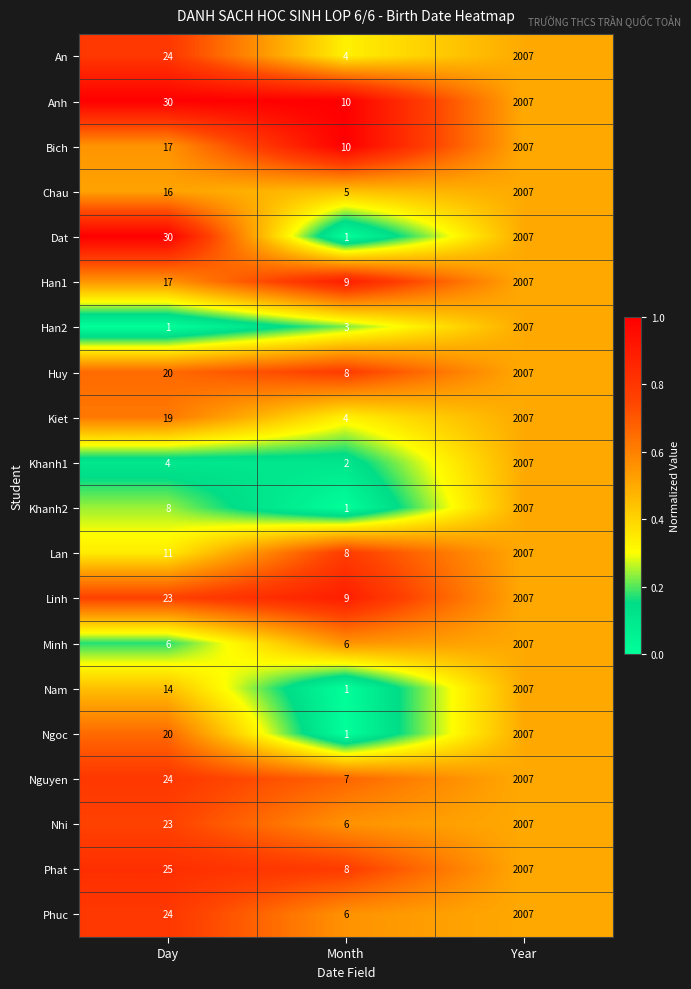

What is the sum of the Ngoc values at Month and Day?

21